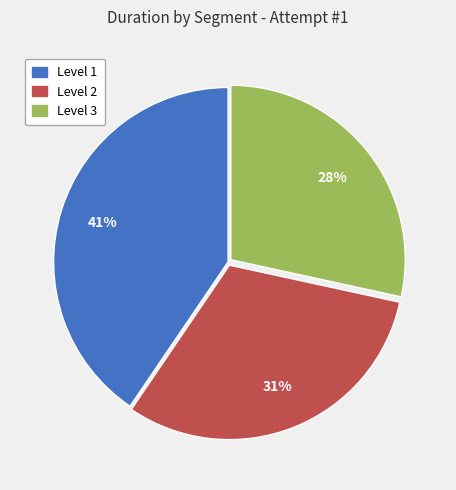

How many slices are in this pie chart?

3